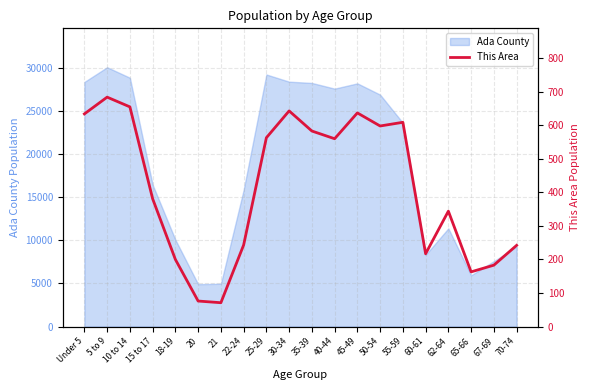

The value of Ada County at 20 is 4912. True or false?

True